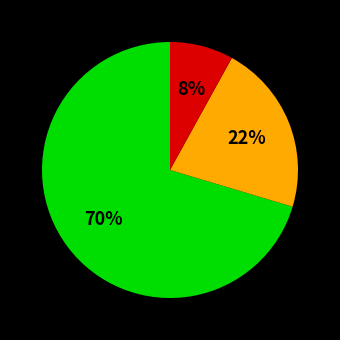

Is there a majority slice in this chart?

Yes